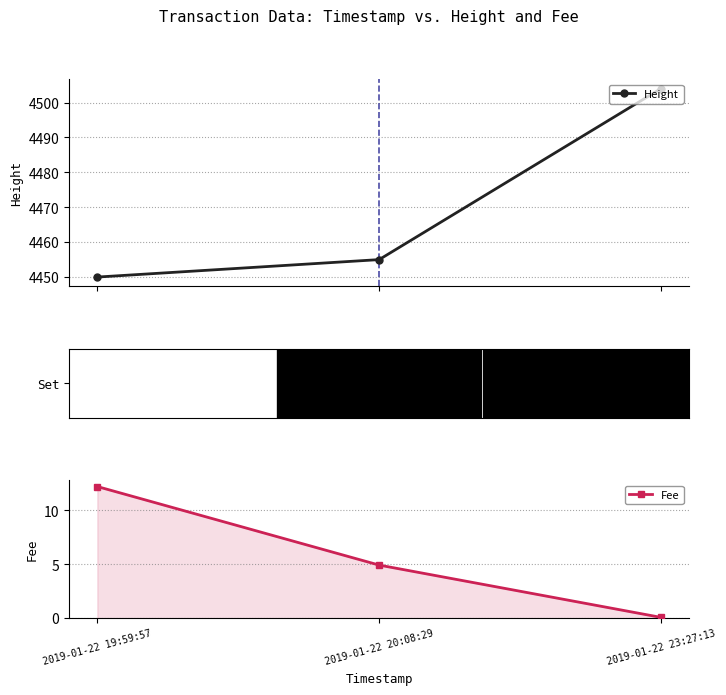

How many distinct data groups are displayed?

2